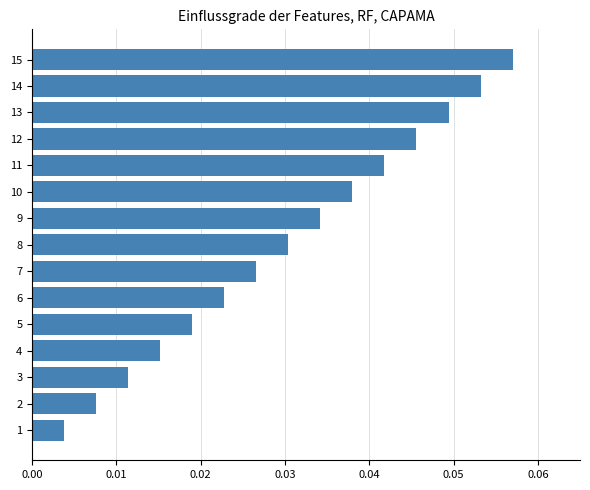

How many categories are shown in the chart?

15